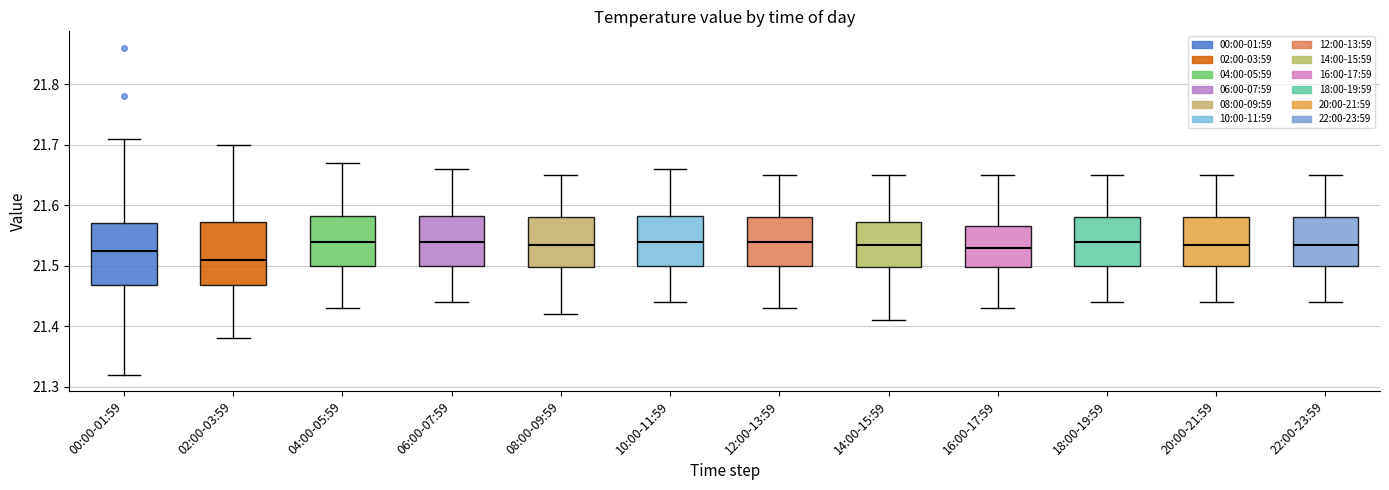

Reading left to right, transcribe this box plot: for each box, give where its median line is, the range the box spans, and where its two whiskers end, as read against the y-axis. The values are not printed on the chart, so give them approximately, as read against the axis.

00:00-01:59: median 21.53, box 21.47 to 21.57, whiskers 21.32 to 21.71
02:00-03:59: median 21.51, box 21.47 to 21.57, whiskers 21.38 to 21.70
04:00-05:59: median 21.54, box 21.50 to 21.58, whiskers 21.43 to 21.67
06:00-07:59: median 21.54, box 21.50 to 21.58, whiskers 21.44 to 21.66
08:00-09:59: median 21.54, box 21.50 to 21.58, whiskers 21.42 to 21.65
10:00-11:59: median 21.54, box 21.50 to 21.58, whiskers 21.44 to 21.66
12:00-13:59: median 21.54, box 21.50 to 21.58, whiskers 21.43 to 21.65
14:00-15:59: median 21.54, box 21.50 to 21.57, whiskers 21.41 to 21.65
16:00-17:59: median 21.53, box 21.50 to 21.57, whiskers 21.43 to 21.65
18:00-19:59: median 21.54, box 21.50 to 21.58, whiskers 21.44 to 21.65
20:00-21:59: median 21.54, box 21.50 to 21.58, whiskers 21.44 to 21.65
22:00-23:59: median 21.54, box 21.50 to 21.58, whiskers 21.44 to 21.65